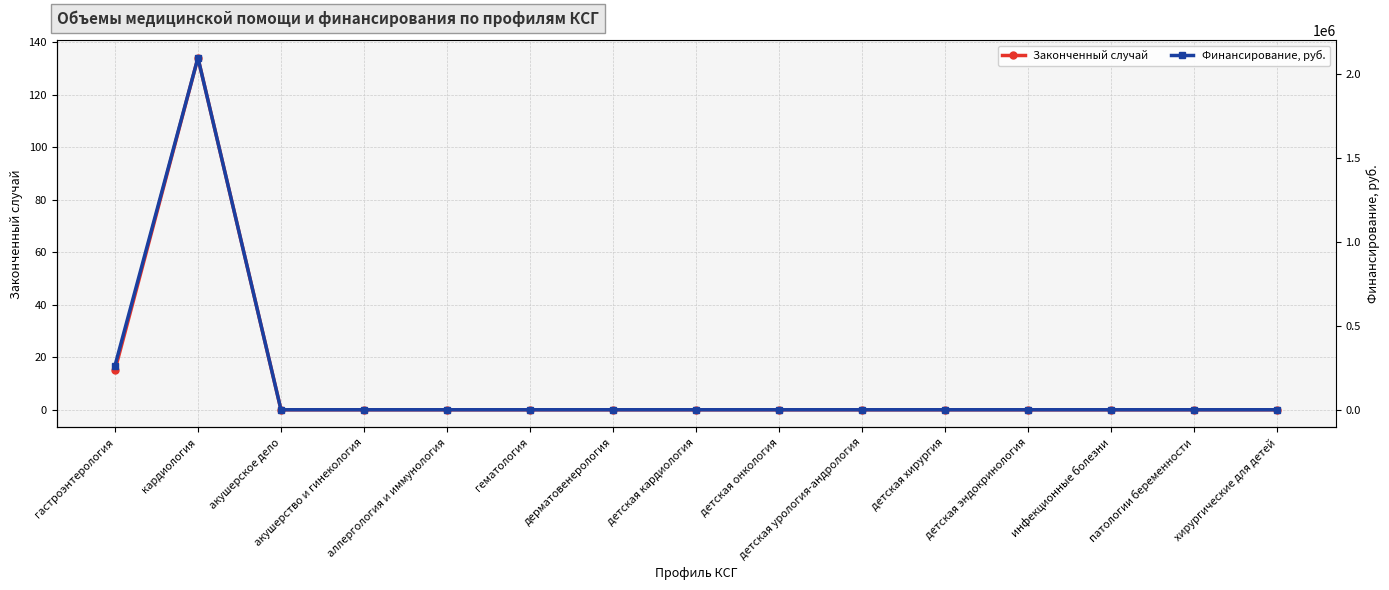

True or false: Законченный случай and Финансирование, руб. cross at least once.

False